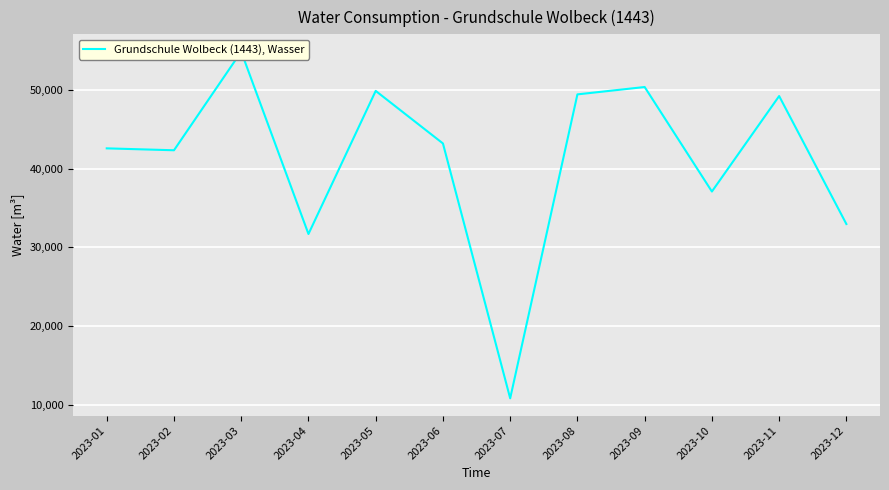

Is it true that the value at 2023-02 is 75199?

False